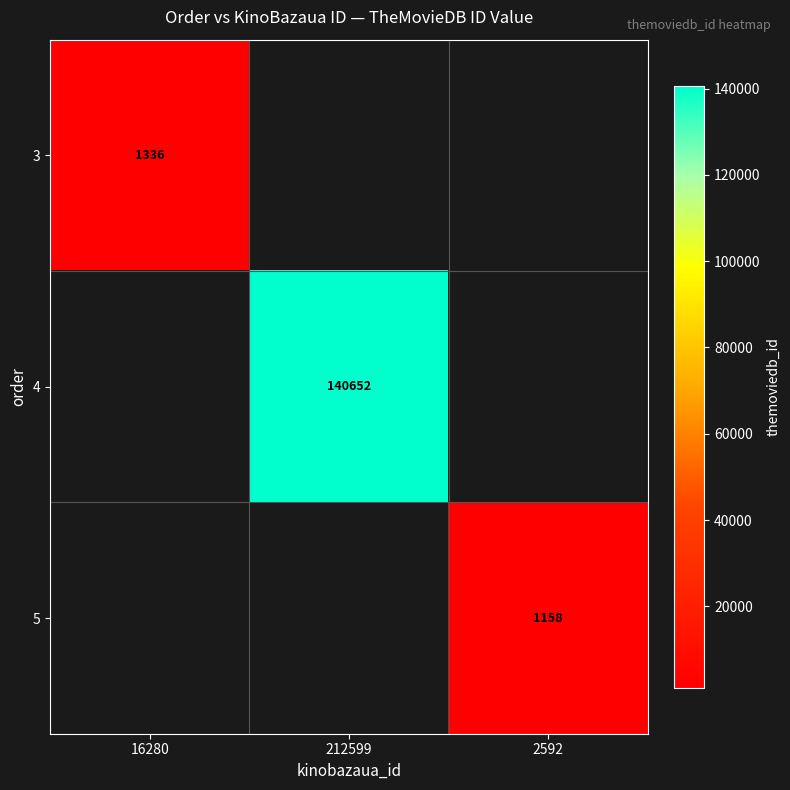

Is it true that 4 equals 47863 at 212599?

False